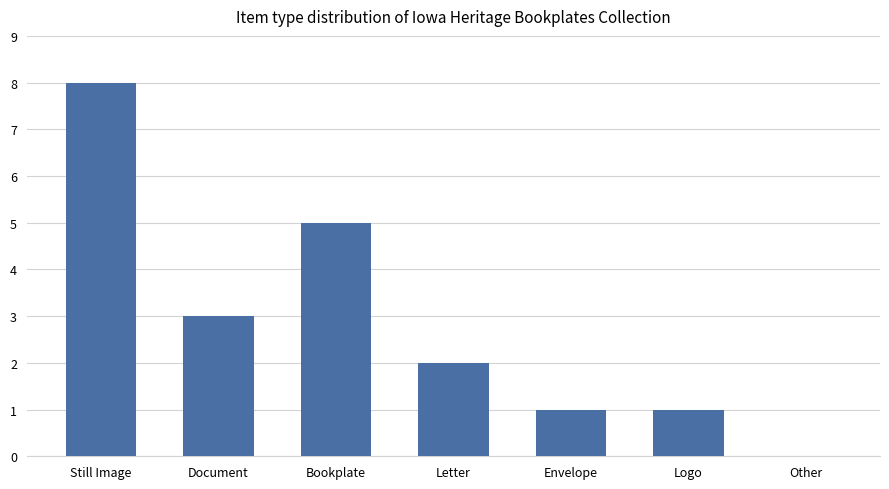

What is the approximate value at Envelope?

1